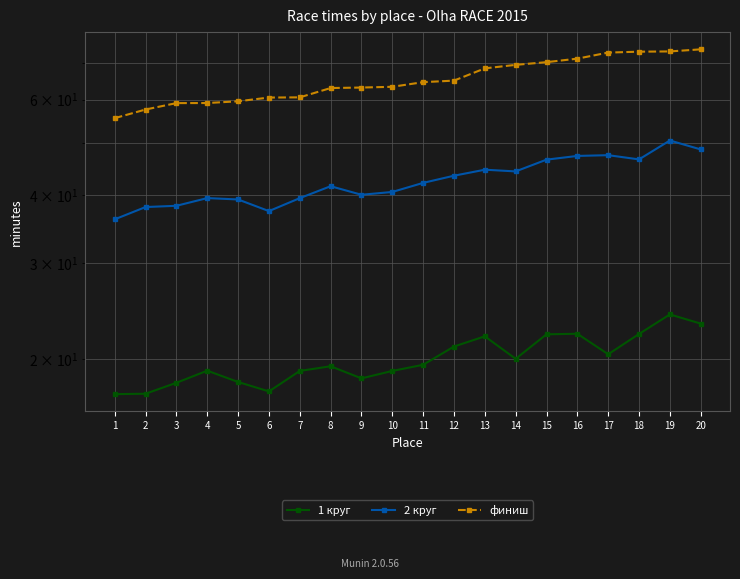

What is the difference between the maximum and minimum values in the 1 круг series?

6.9